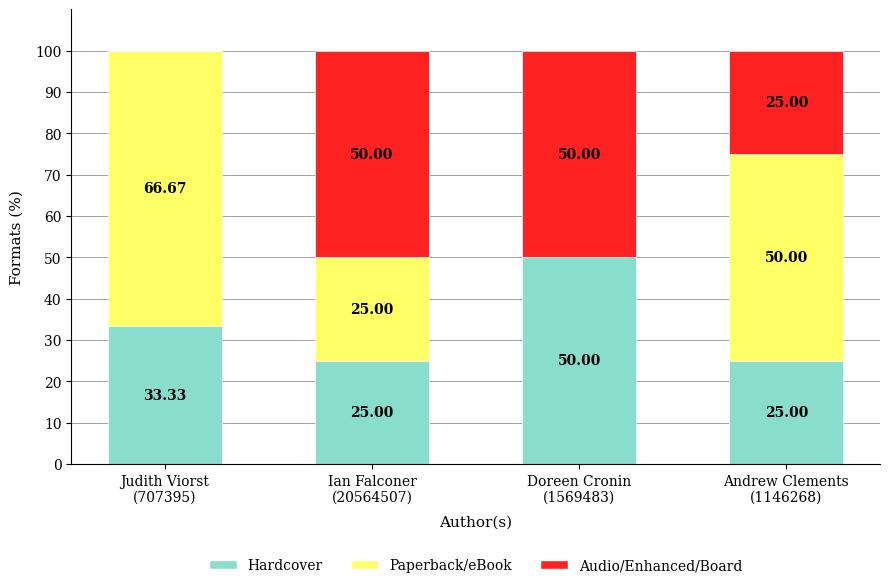

How many categories are shown in the chart?

4